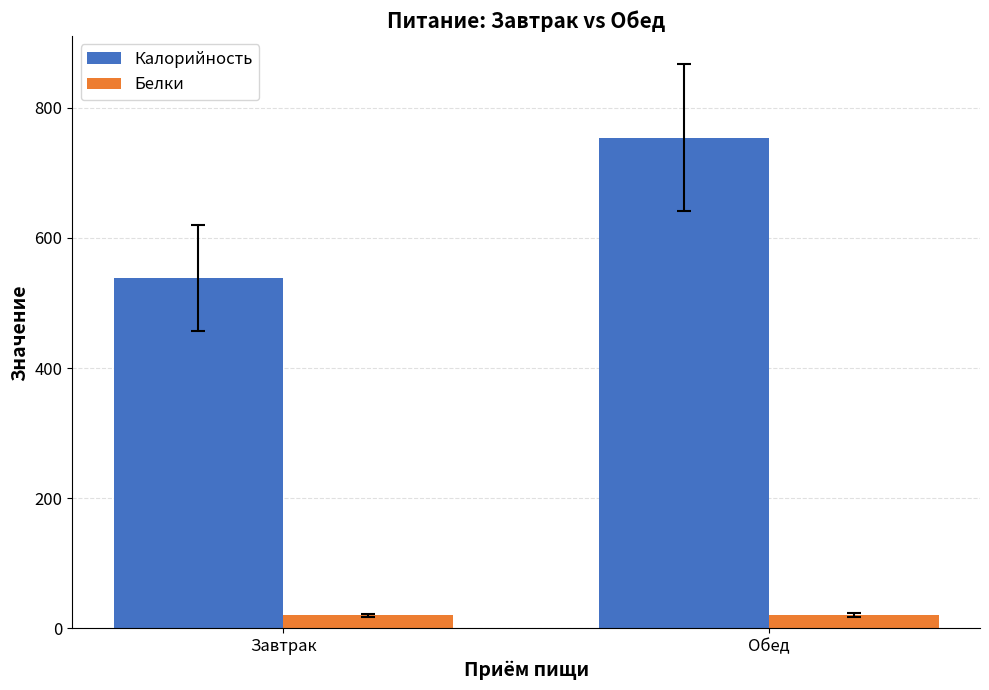

Which series has the largest total across all categories?

Калорийность